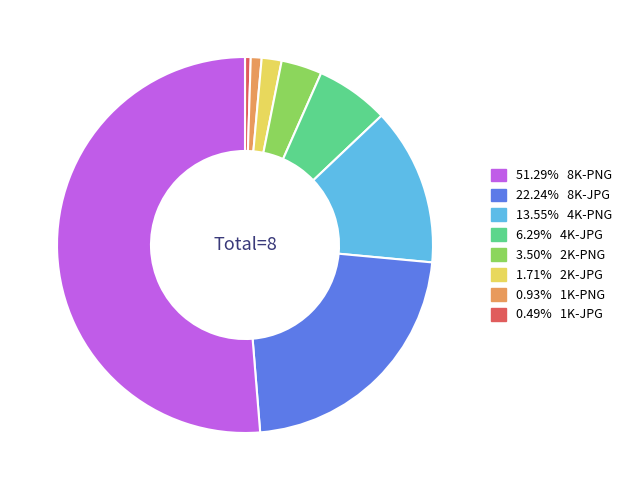

How many slices are in this pie chart?

8